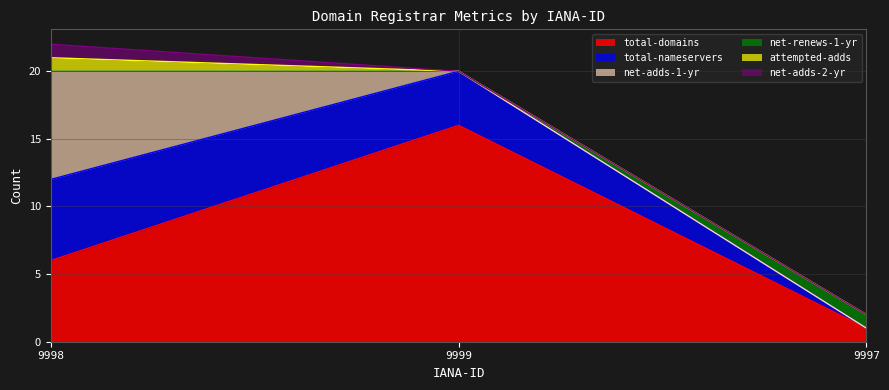

True or false: attempted-adds has a value of 1 at 9998.

True